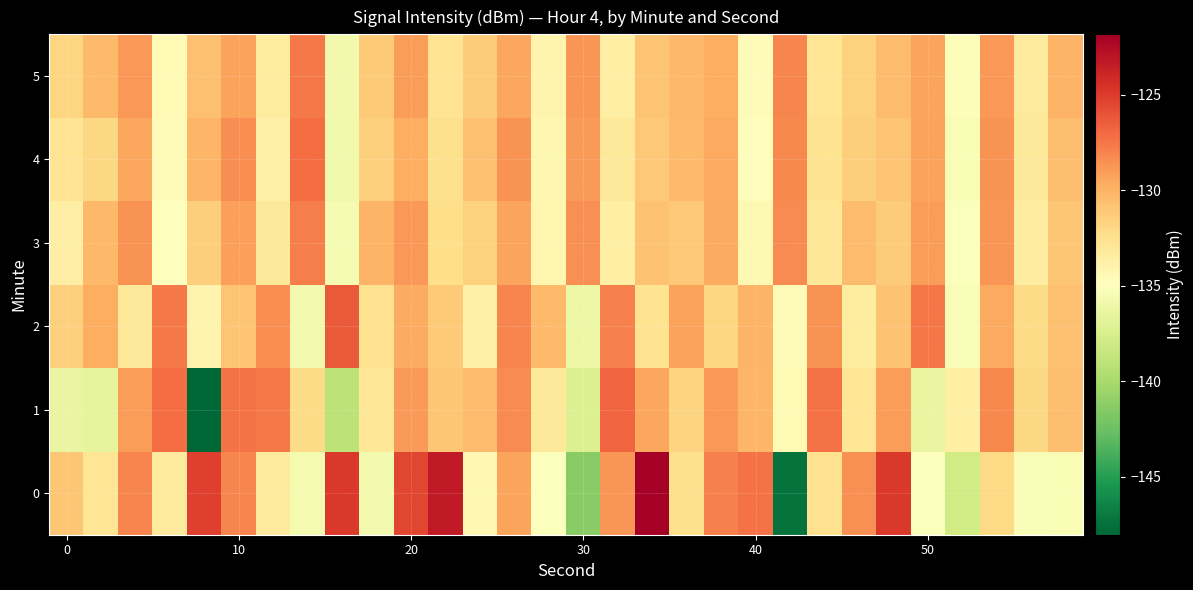

List the series in order of their peak value, highest first.

0, 2, 1, 4, 5, 3